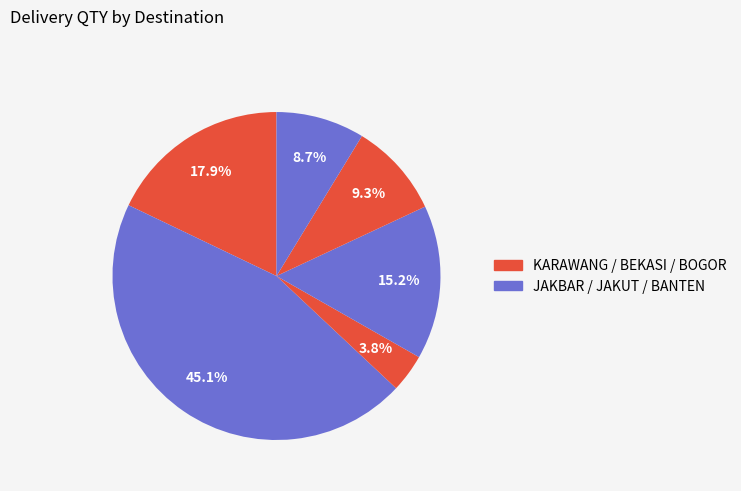

How many segments does this pie chart have?

6